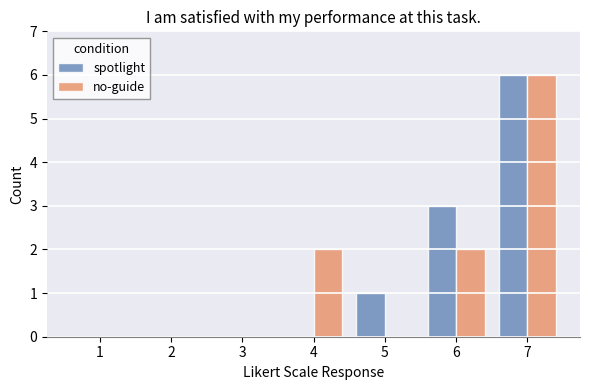

What is the total value across all series at 4?

2